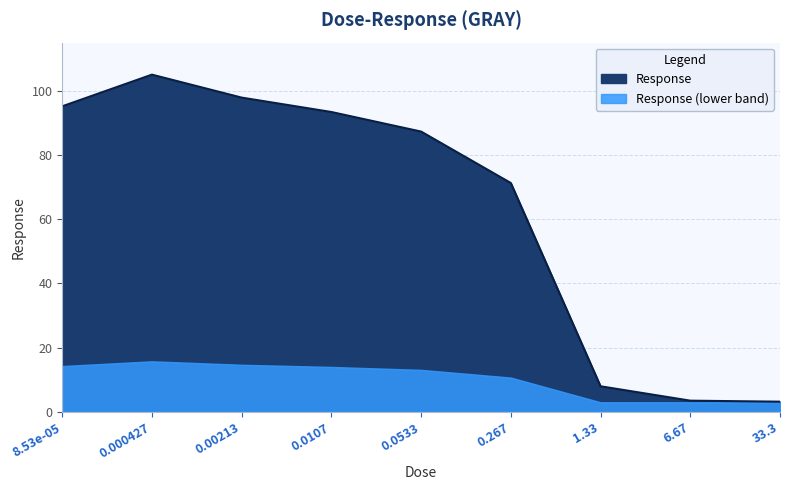

What is the value of the 8th point from the left?

3.5